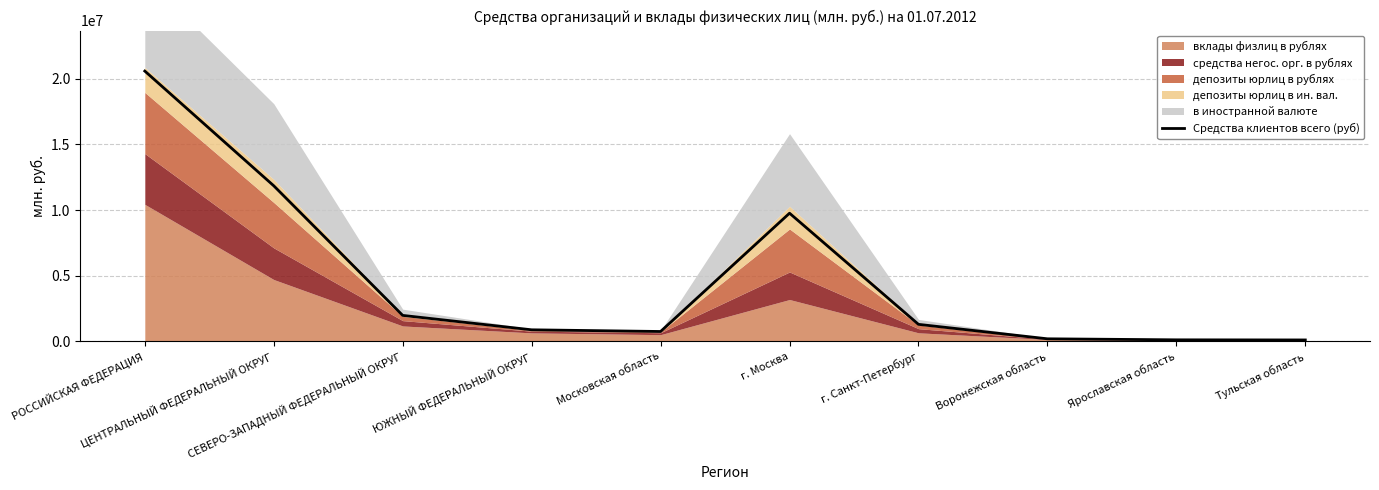

Count the number of categories in the chart.

10